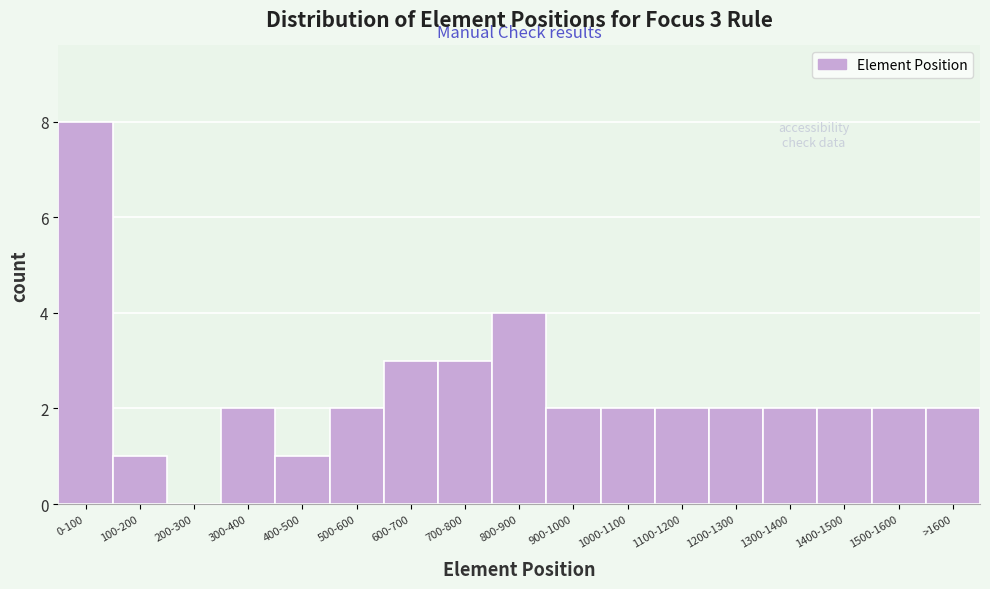

Reading left to right, what are all the values shown in this chart?

0-100=8	100-200=1	200-300=0	300-400=2	400-500=1	500-600=2	600-700=3	700-800=3	800-900=4	900-1000=2	1000-1100=2	1100-1200=2	1200-1300=2	1300-1400=2	1400-1500=2	1500-1600=2	>1600=2